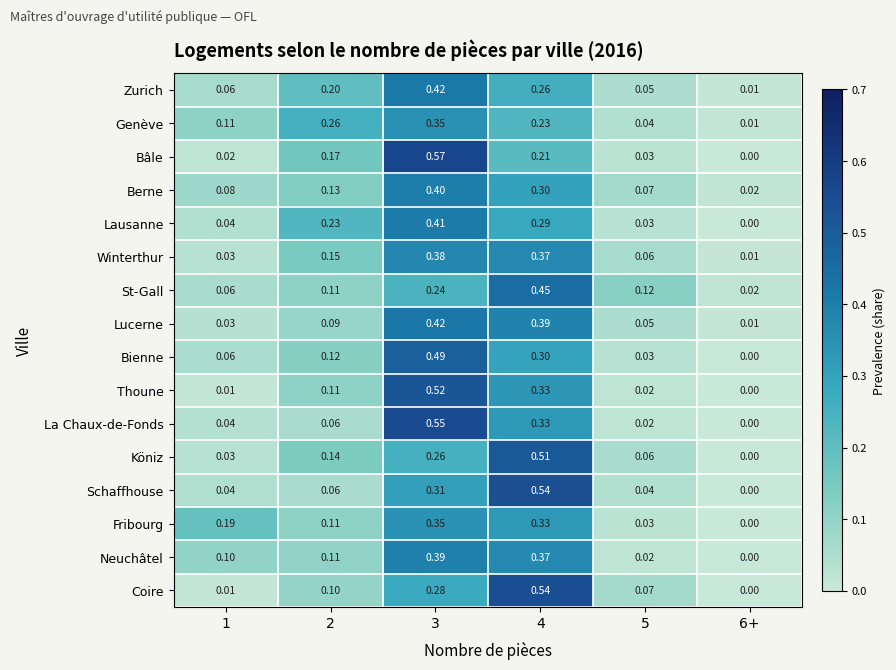

At which category does the chart reach its peak across all series?

3